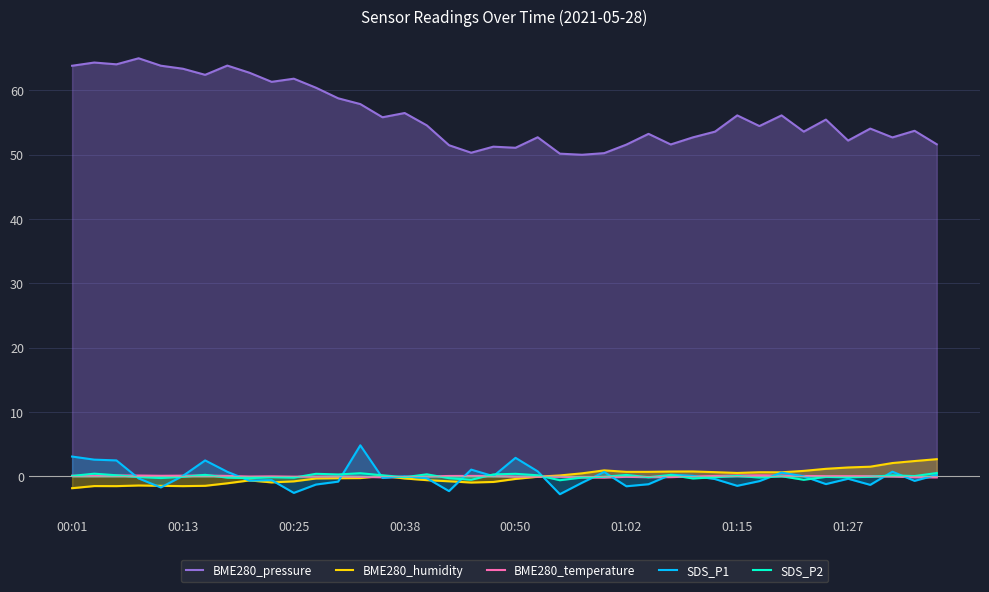

True or false: SDS_P2 and BME280_pressure cross at least once.

False